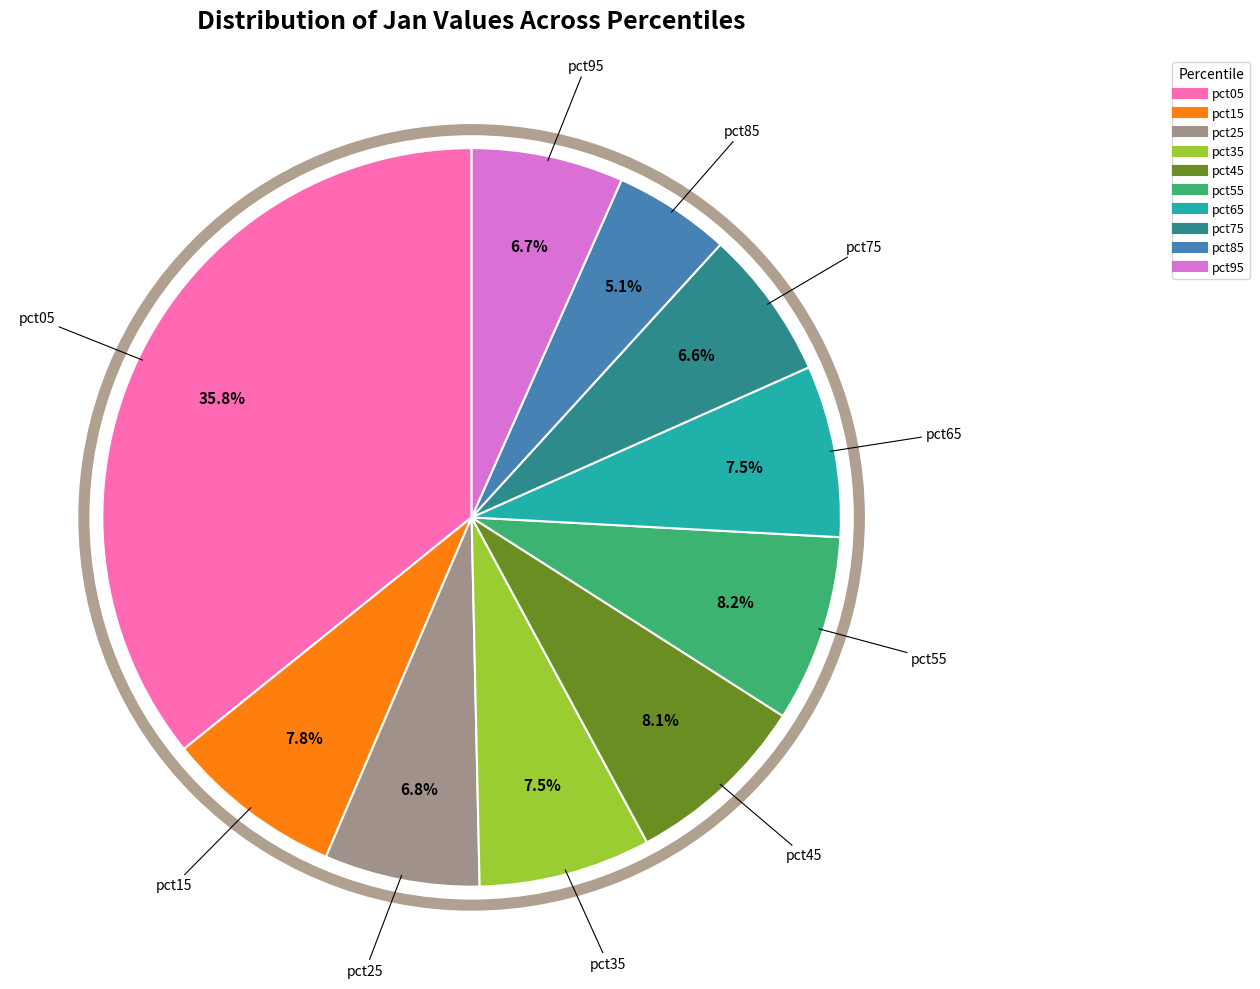

Is there a majority slice in this chart?

No